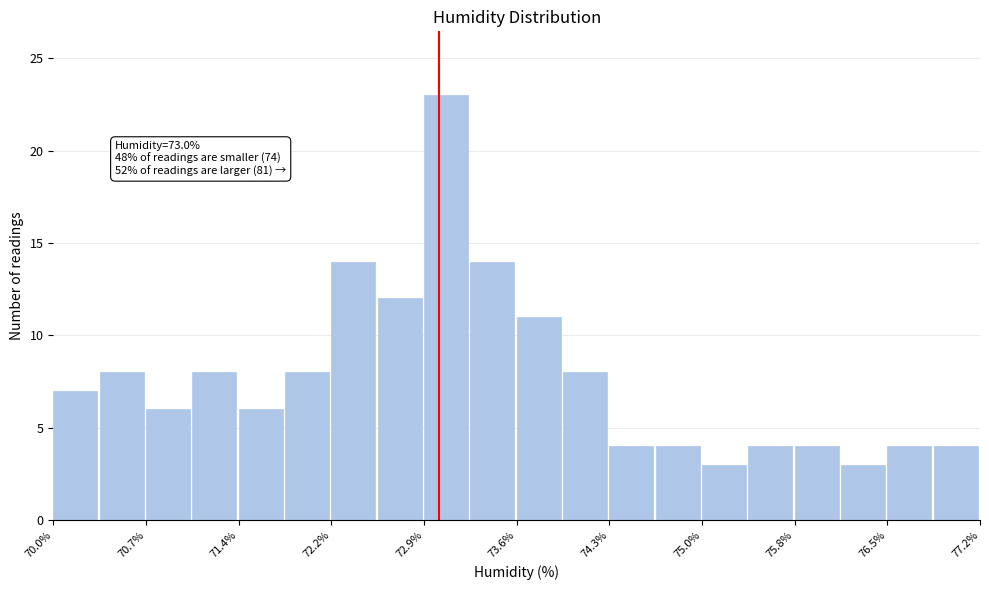

Around what value on the x-axis is the tallest bar? Give the approximate position of its centre, as read against the axis.

73.1